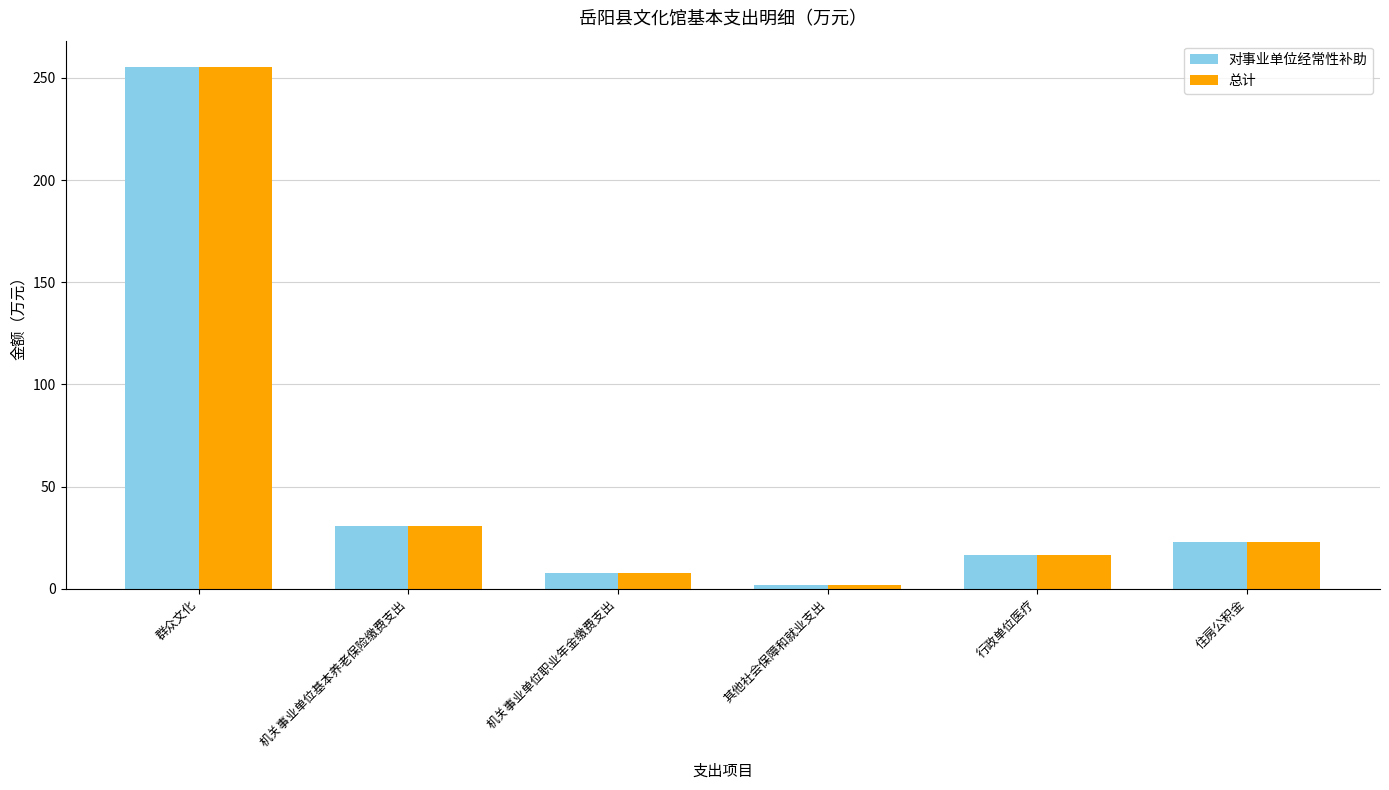

How many data points in 总计 are above 23?

3